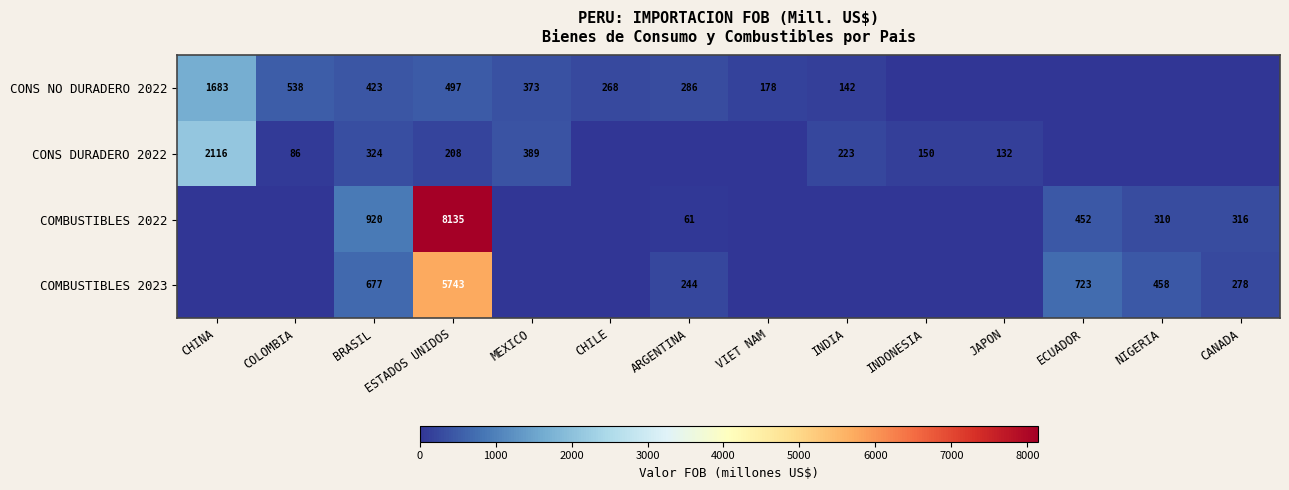

Is the value of COMBUSTIBLES 2022 at ARGENTINA greater than the value of COMBUSTIBLES 2023 at NIGERIA?

No